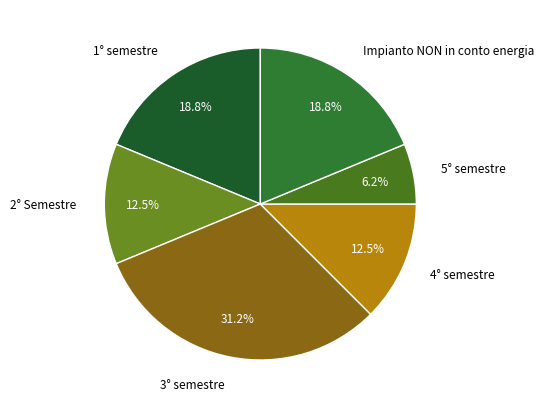

To the nearest percent, what is the average slice percentage?

17%